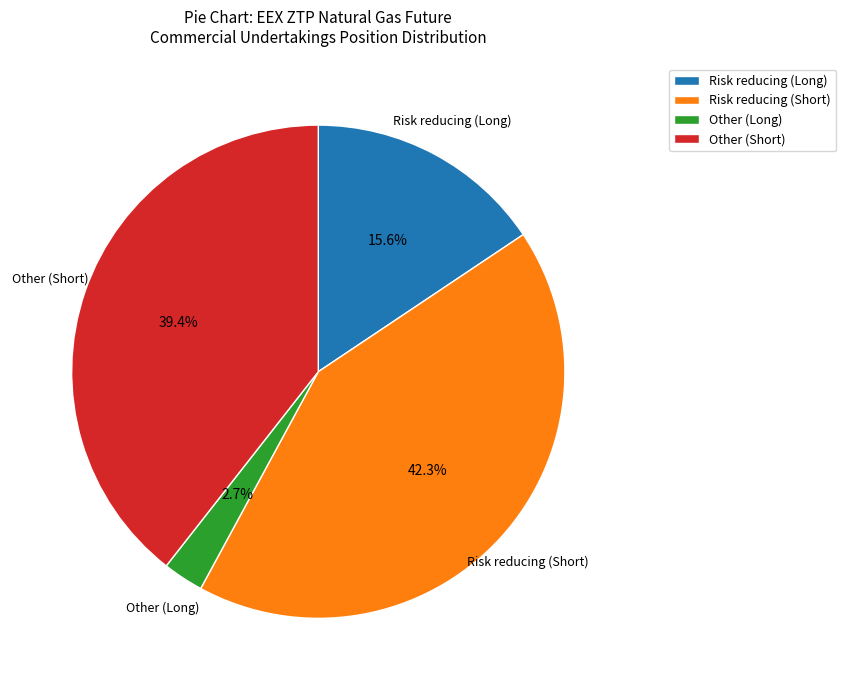

Is the sum of Other (Short) and Risk reducing (Short) greater than half?

Yes